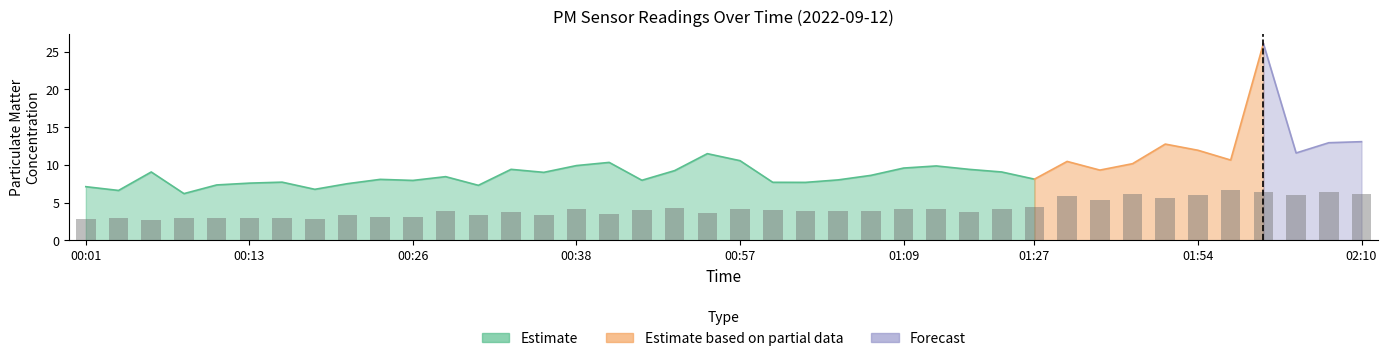

What is the difference between the second highest and minimum values?

3.7